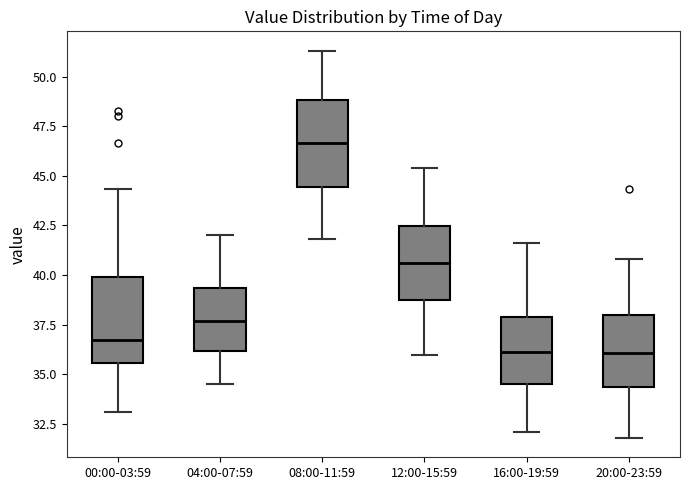

Reading left to right, read every box against the y-axis: the position of its median line, the range the box covers, and the ends of its whiskers. The values are not printed on the chart, so give them approximately, as read against the axis.

00:00-03:59: median 37.0, box 35.5 to 40.0, whiskers 33.0 to 44.5
04:00-07:59: median 37.5, box 36.0 to 39.5, whiskers 34.5 to 42.0
08:00-11:59: median 46.5, box 44.5 to 49.0, whiskers 42.0 to 51.5
12:00-15:59: median 40.5, box 39.0 to 42.5, whiskers 36.0 to 45.5
16:00-19:59: median 36.0, box 34.5 to 38.0, whiskers 32.0 to 41.5
20:00-23:59: median 36.0, box 34.5 to 38.0, whiskers 32.0 to 41.0